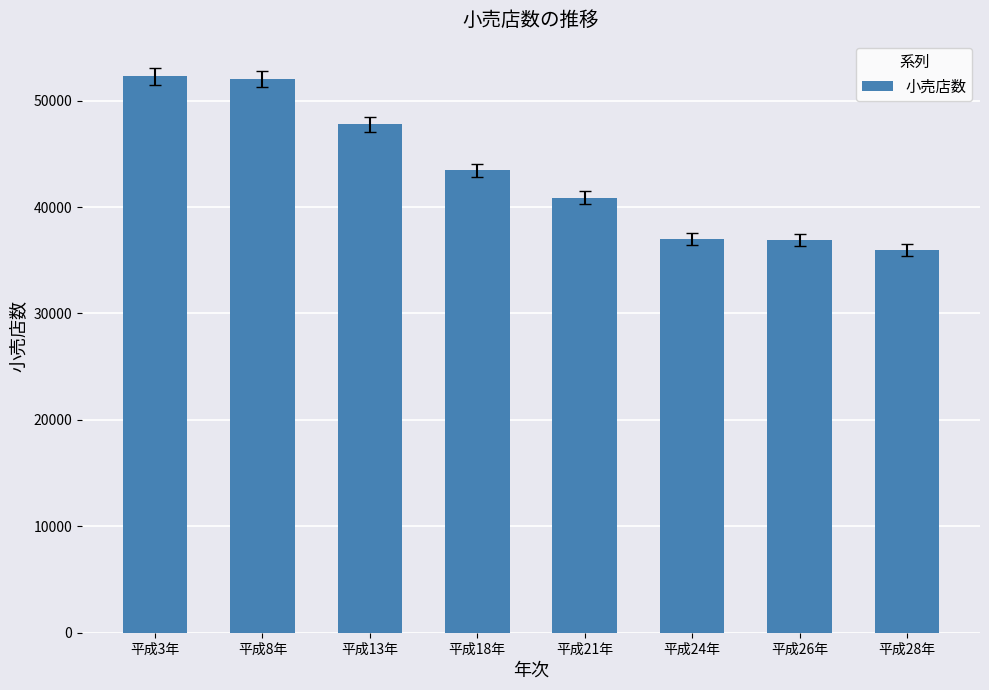

At which label does the data first exceed 43441?

平成3年